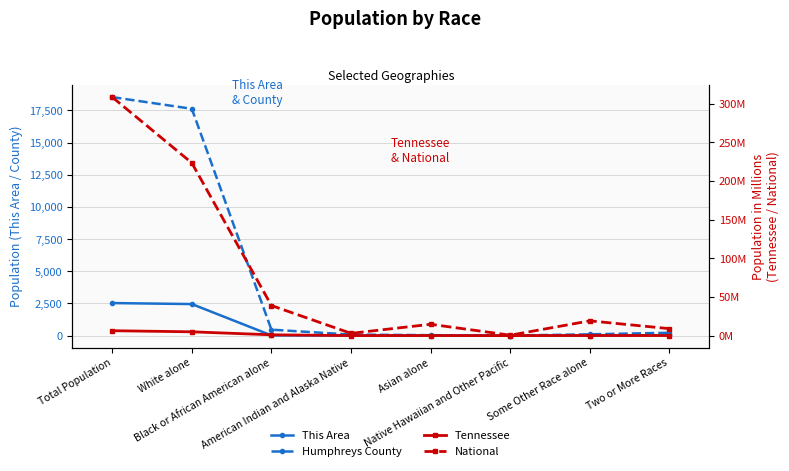

List the labels in order of Tennessee (M) value, largest first.

Total Population, White alone, Black or African American alone, Some Other Race alone, Two or More Races, Asian alone, American Indian and Alaska Native, Native Hawaiian and Other Pacific